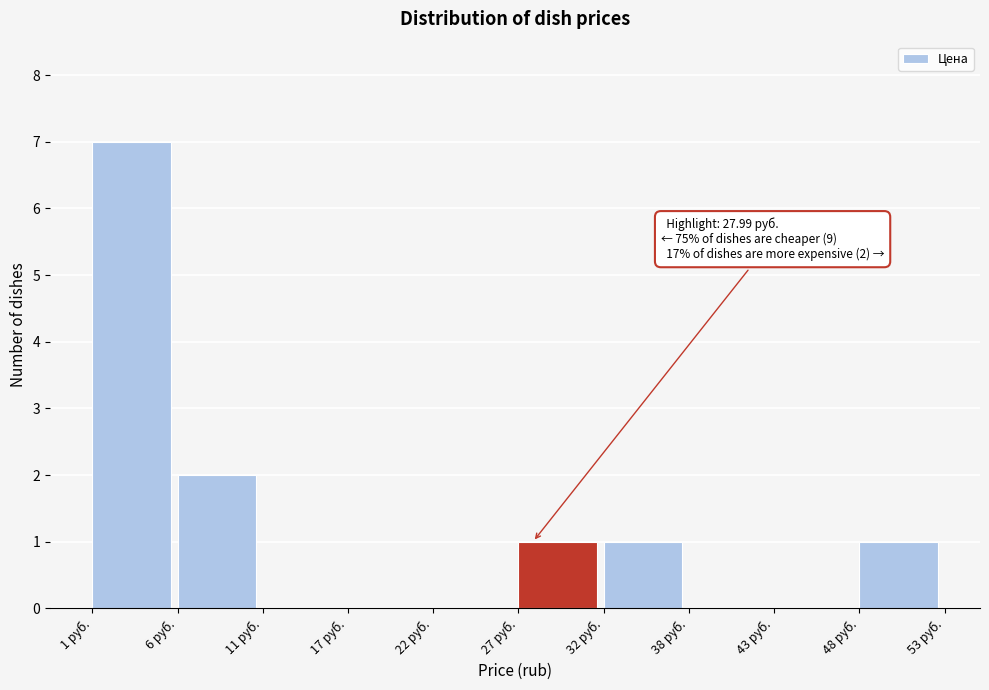

Over which range of the x-axis is the bar tallest?

1 to 6